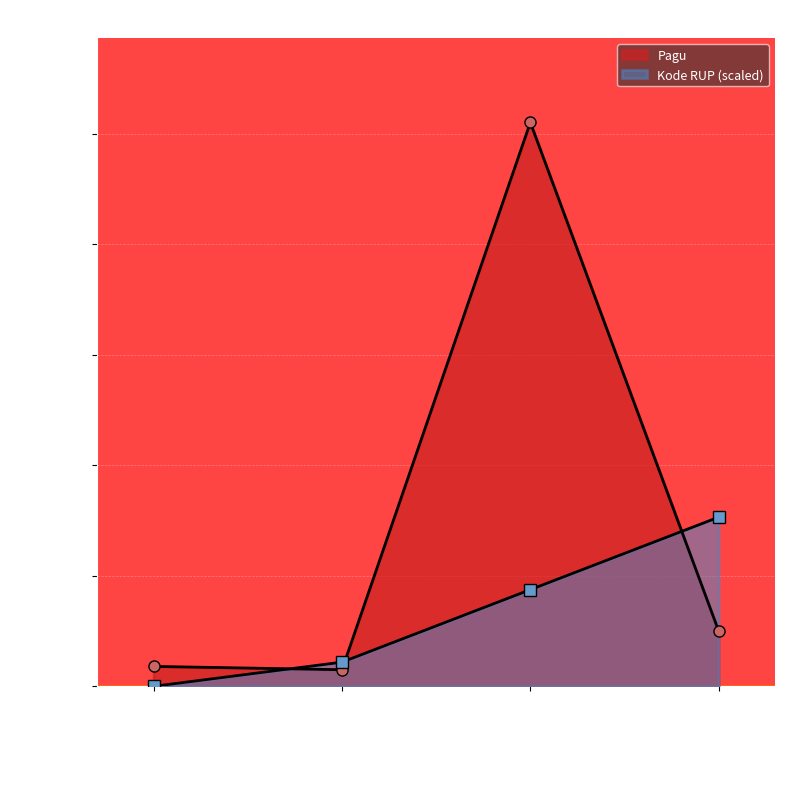

Count the number of categories in the chart.

4